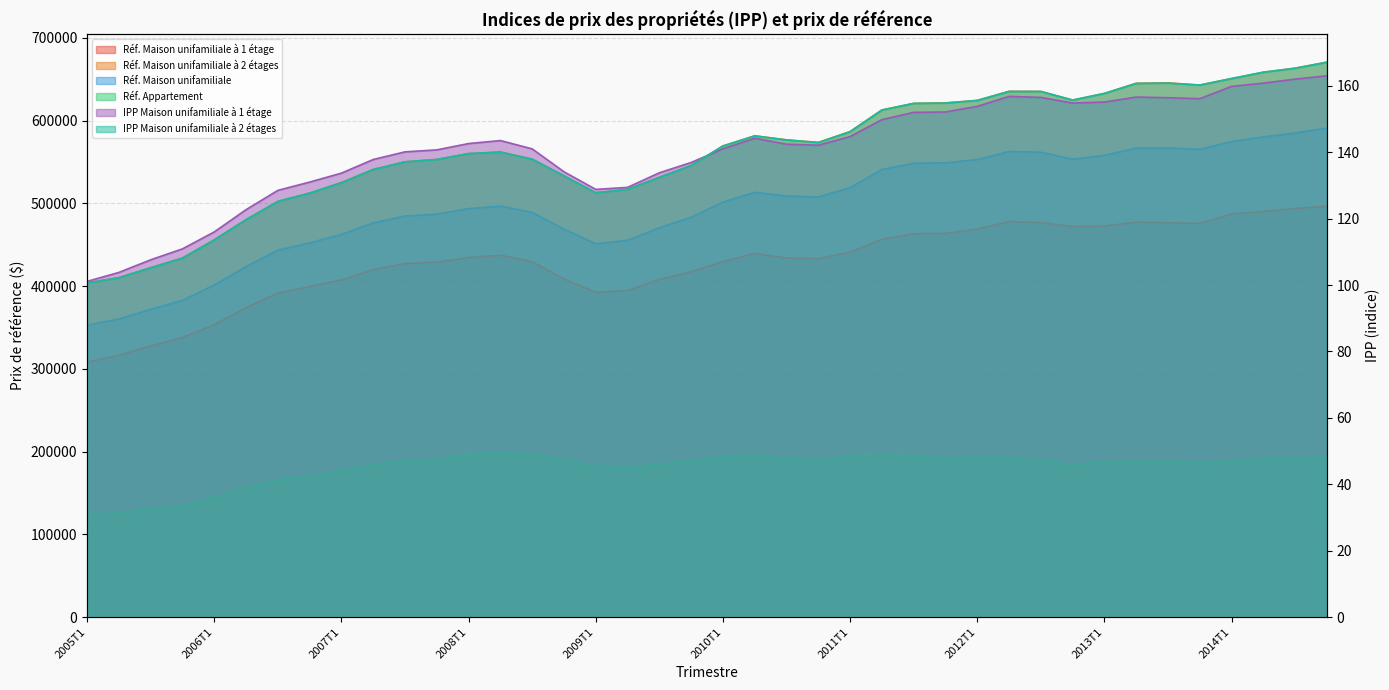

What is the minimum value for Réf. Maison unifamiliale à 1 étage?

308100.0